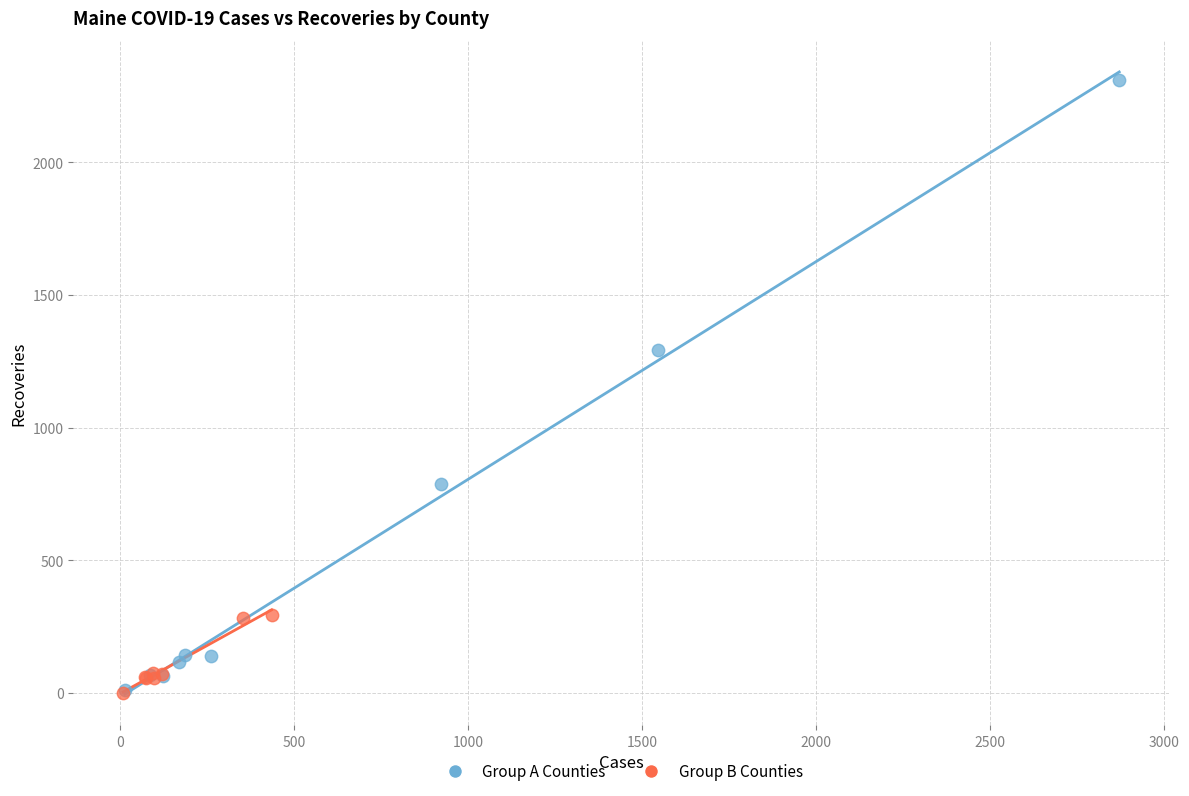

Which series reaches the maximum Y coordinate?

Group A Counties